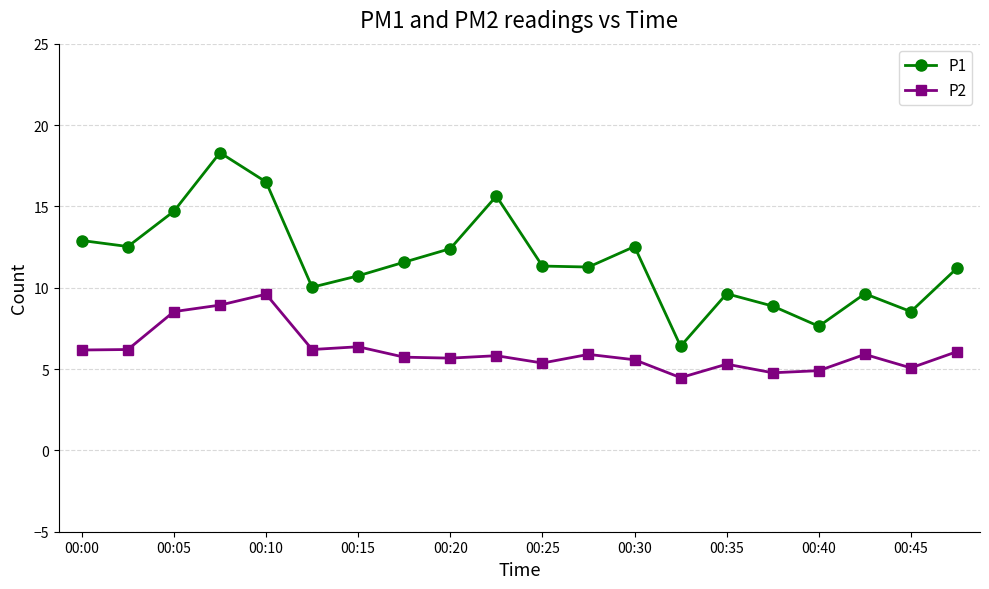

List the series in order of their overall mean, lowest first.

P2, P1